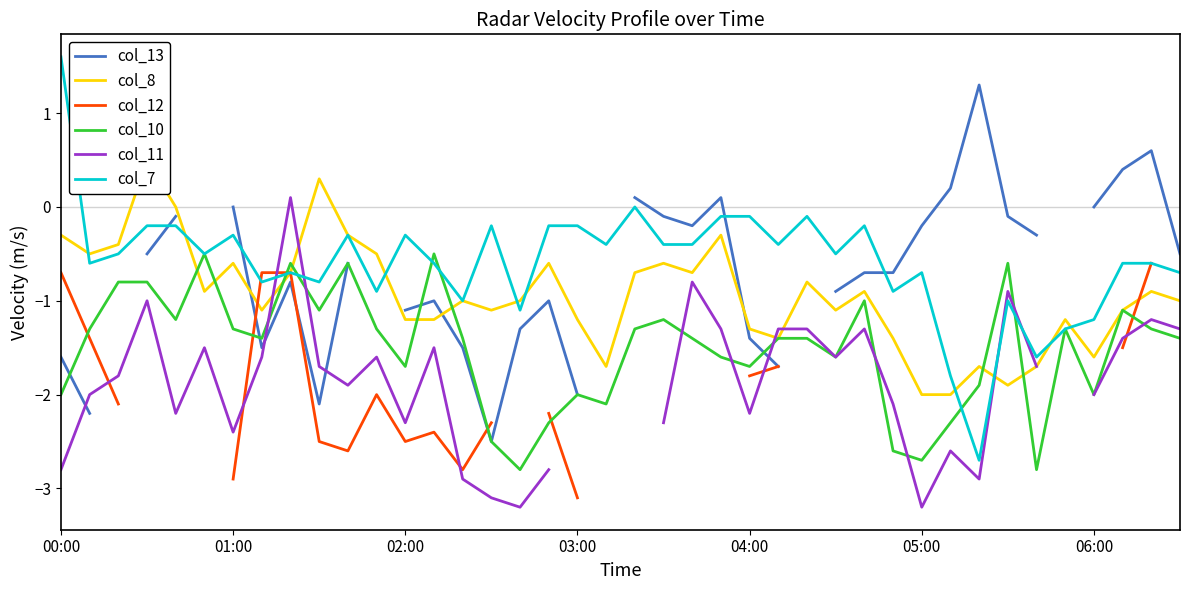

Which category has the lowest value across all series?

16